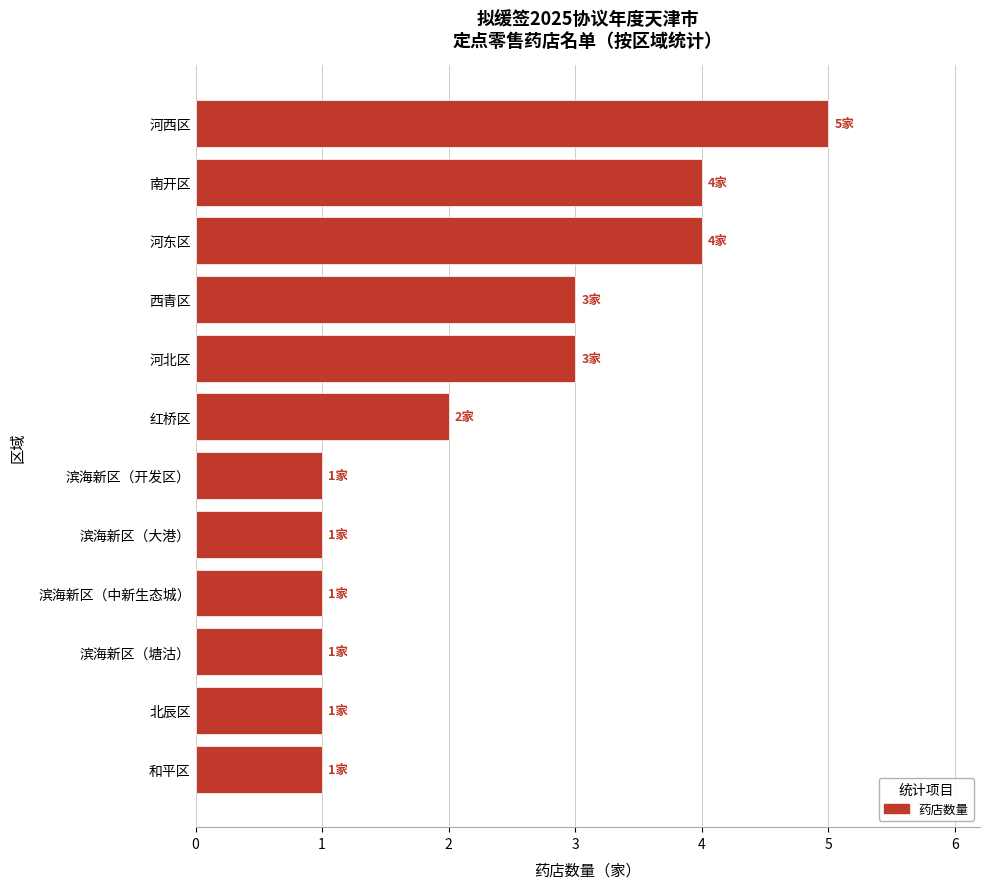

How many distinct data groups are displayed?

1